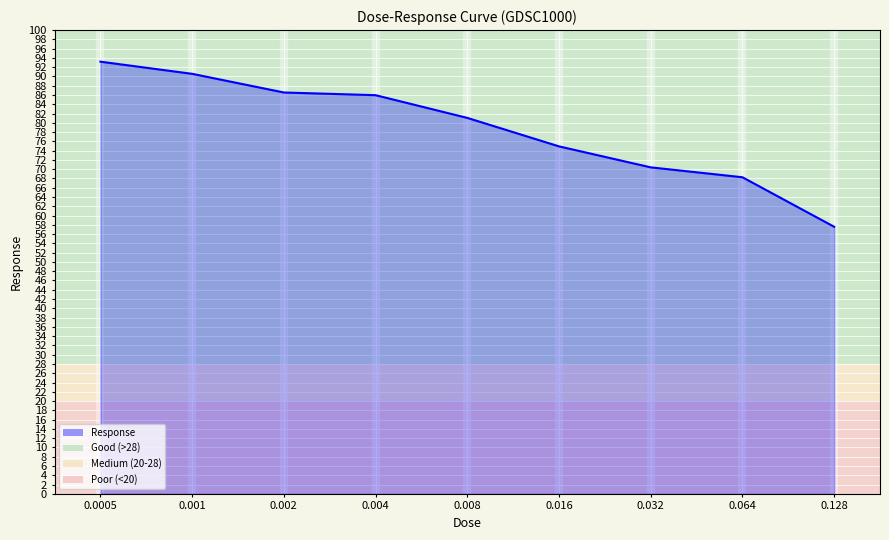

Reading right to left, extract all data points from this chart.

0.128=57.6	0.064=68.3	0.032=70.4	0.016=74.9	0.008=81.1	0.004=86.0	0.002=86.5	0.001=90.6	0.0005=93.2